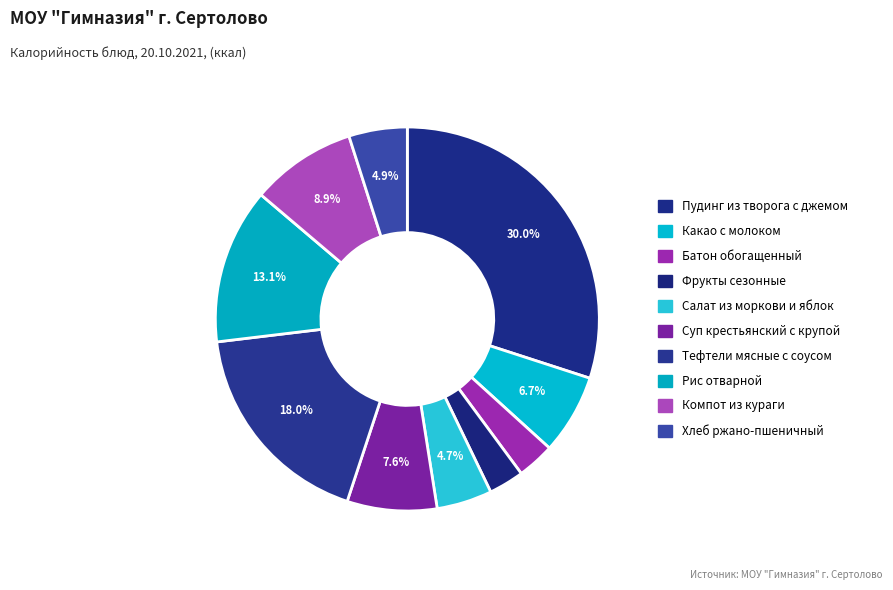

To the nearest percent, what percentage of the pie is Суп крестьянский с крупой?

8%